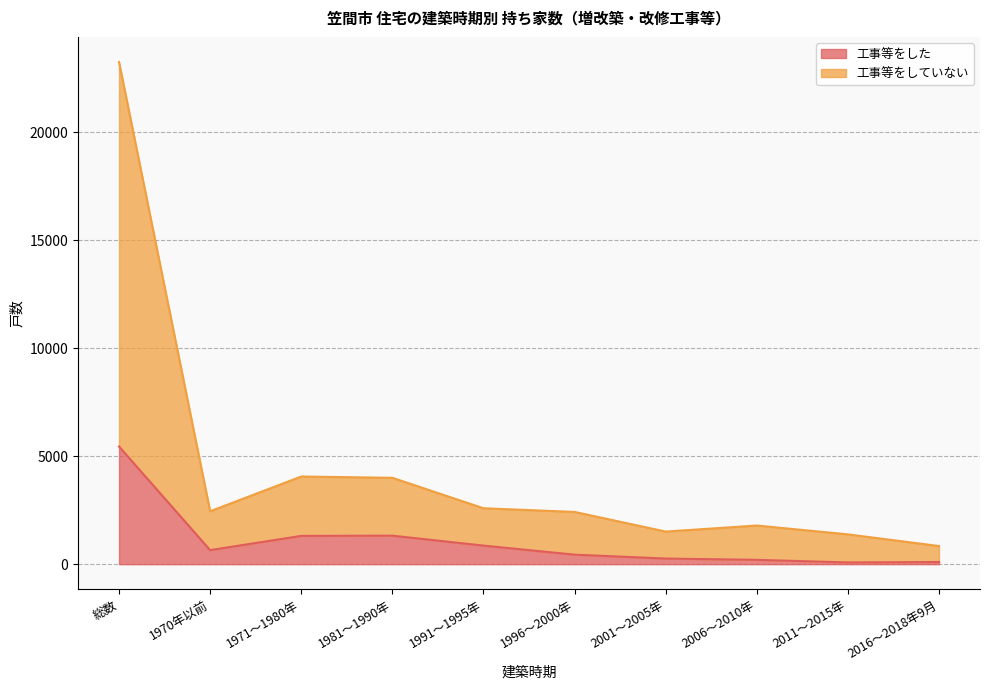

What is the total value across all series at 2011～2015年?

1380